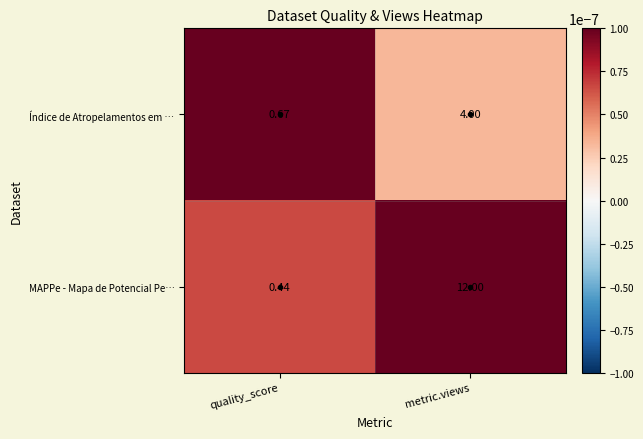

List the series in order of their overall mean, lowest first.

Índice de Atropelamentos em …, MAPPe - Mapa de Potencial Pe…